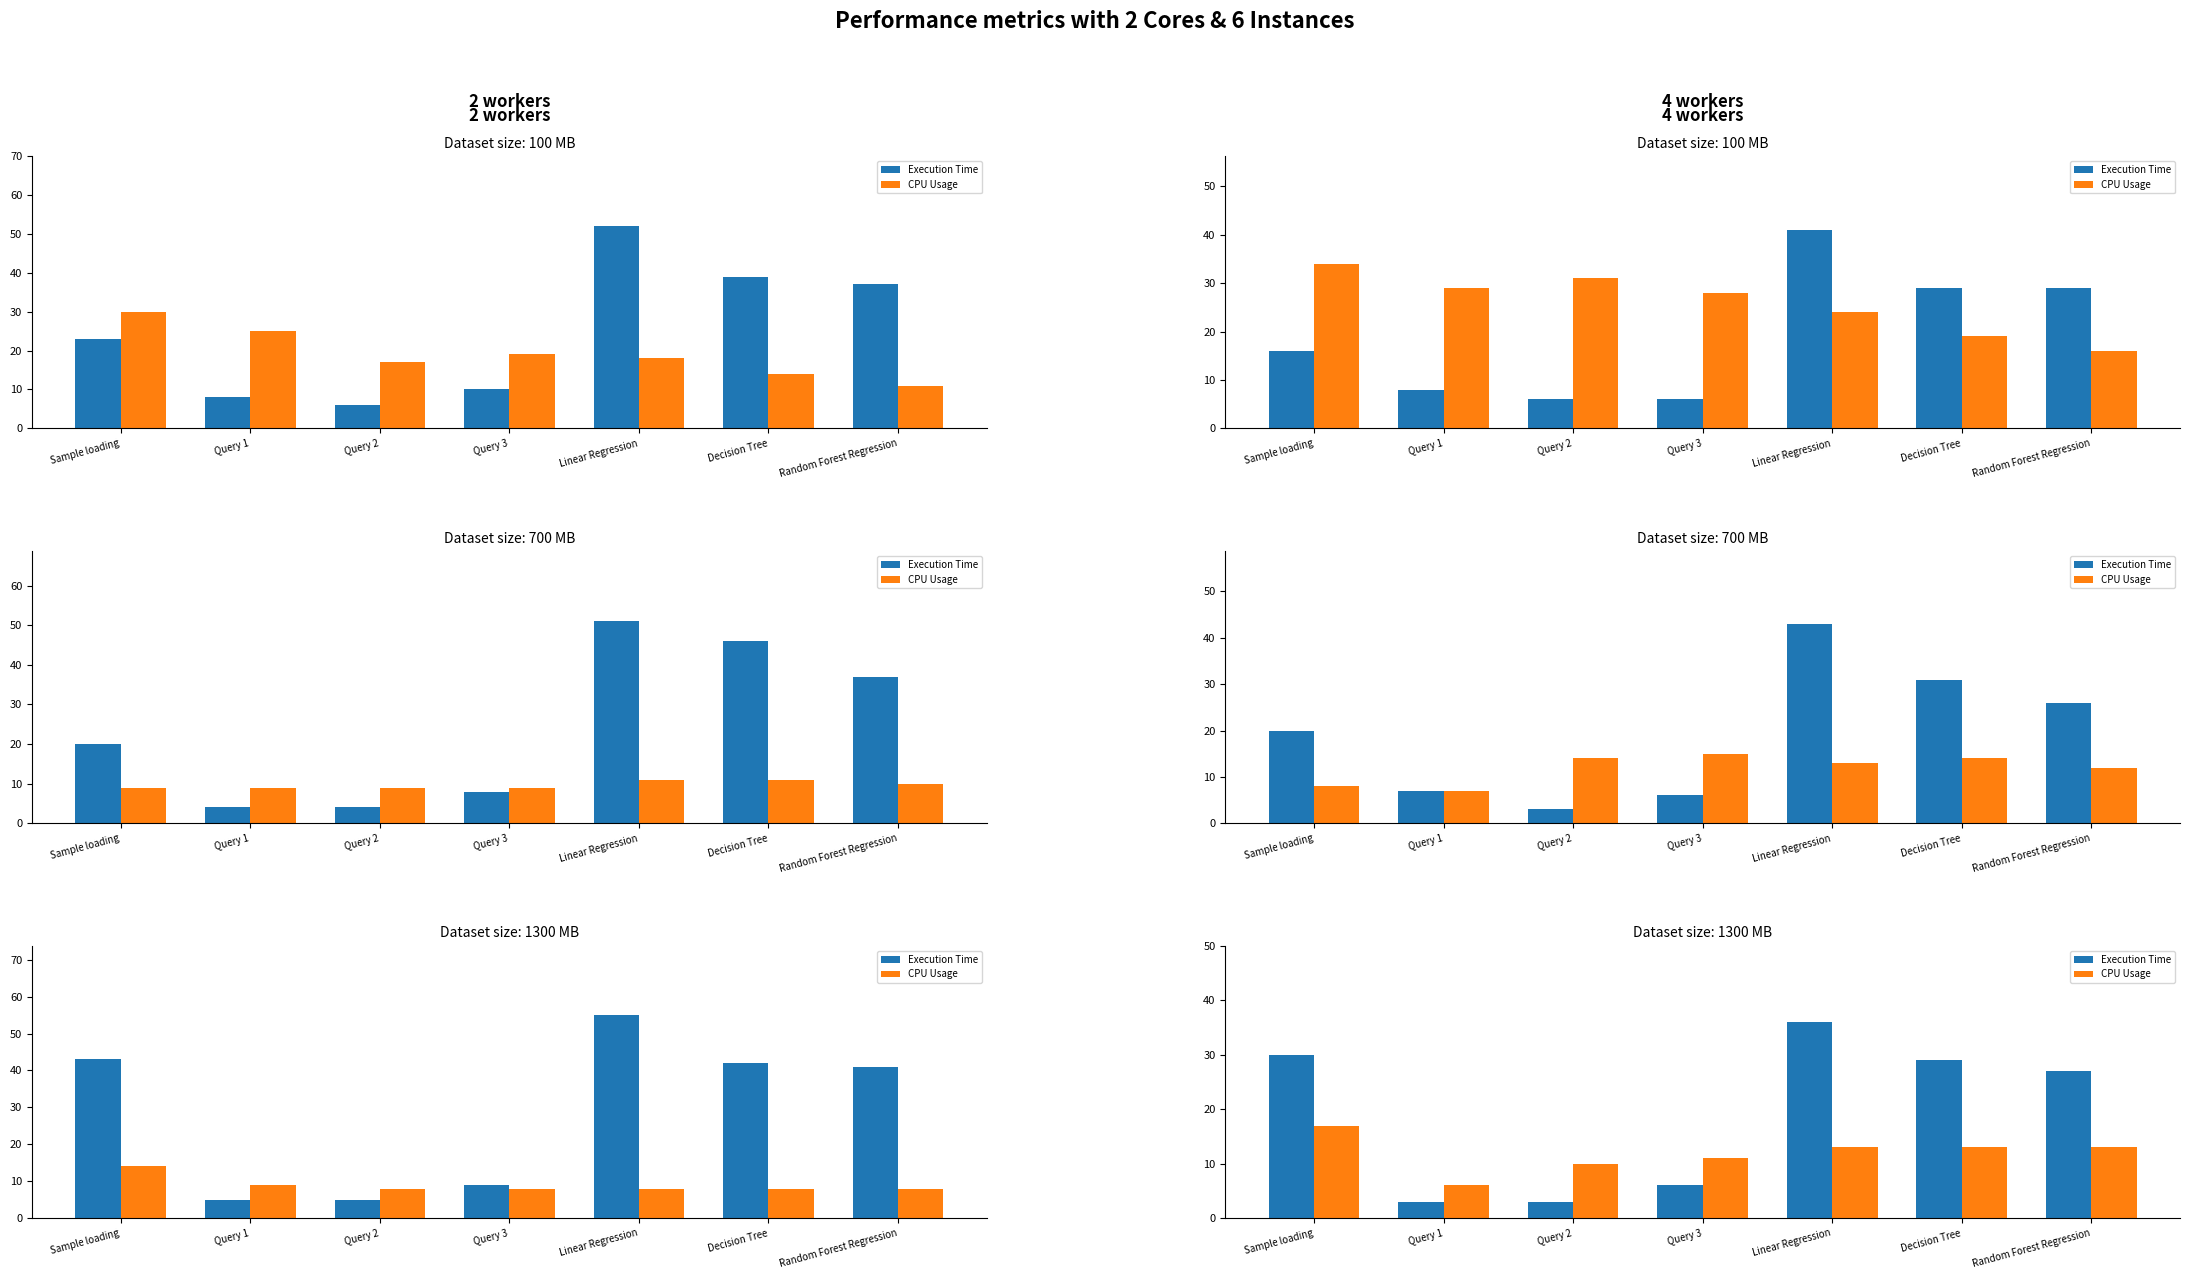

Read the CPU Usage value at Linear Regression.

13